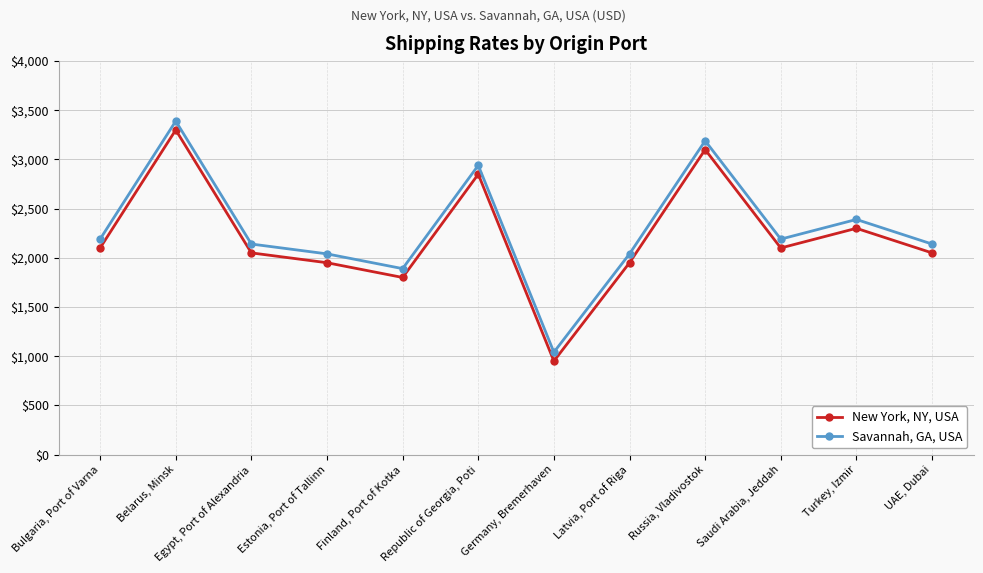

Rank the series by their maximum value, from lowest to highest.

New York, NY, USA, Savannah, GA, USA